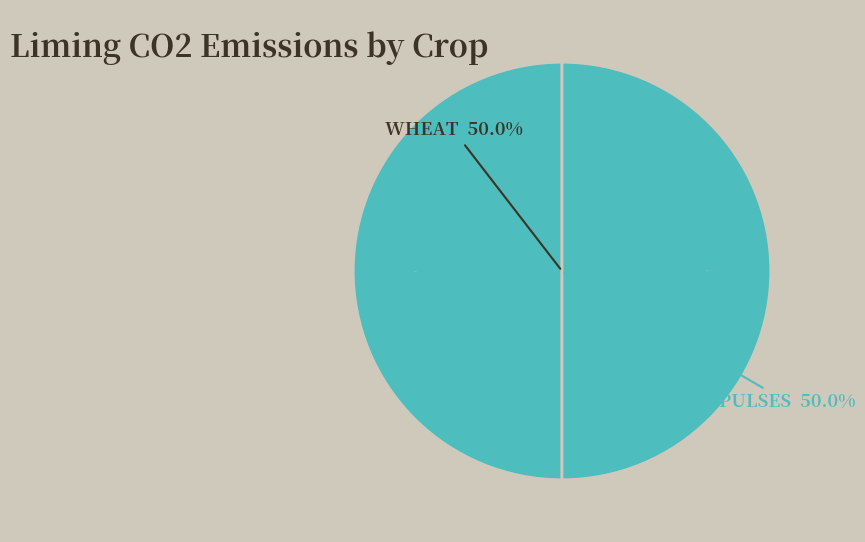

Is there a majority slice in this chart?

No